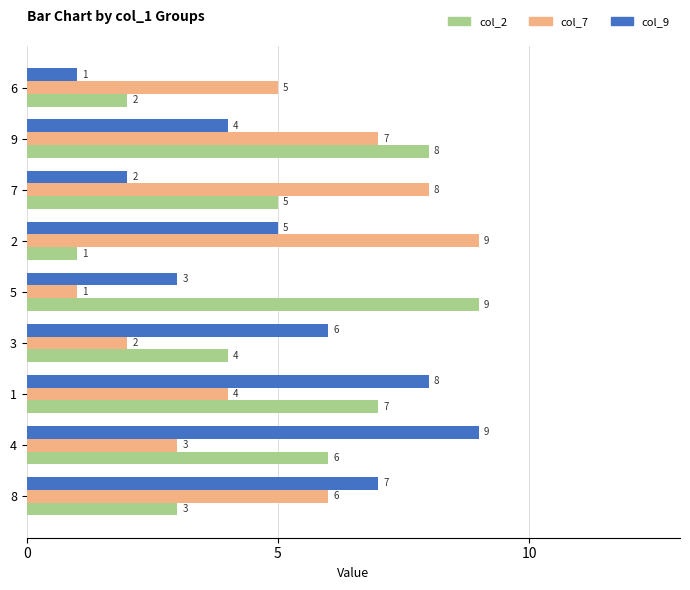

What is the difference between the maximum and minimum values in the col_9 series?

8